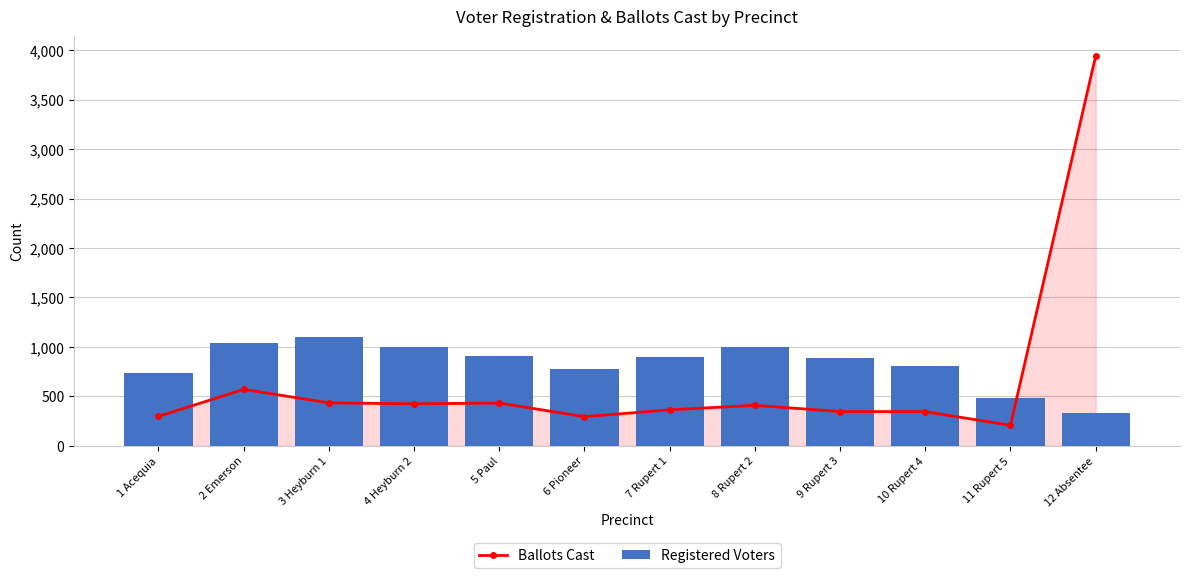

Between 9 Rupert 3 and 7 Rupert 1, which is larger?

7 Rupert 1